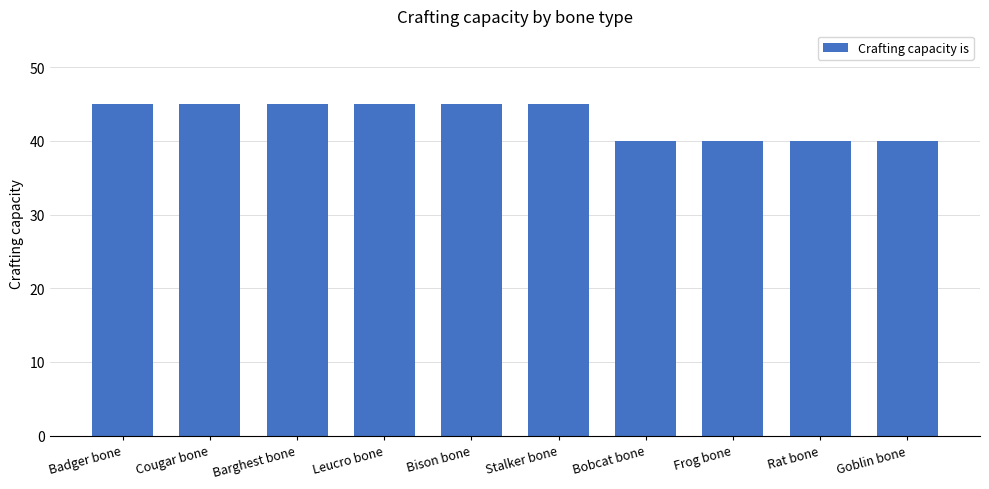

Reading left to right, transcribe all the data shown in this chart.

Badger bone=45	Cougar bone=45	Barghest bone=45	Leucro bone=45	Bison bone=45	Stalker bone=45	Bobcat bone=40	Frog bone=40	Rat bone=40	Goblin bone=40